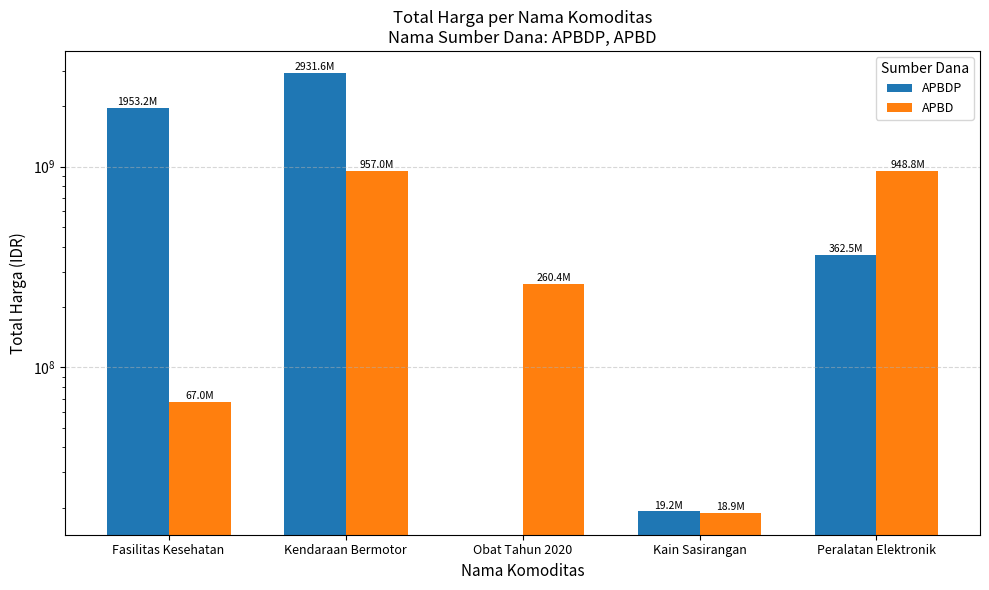

What is the maximum value for APBDP?

2931562000